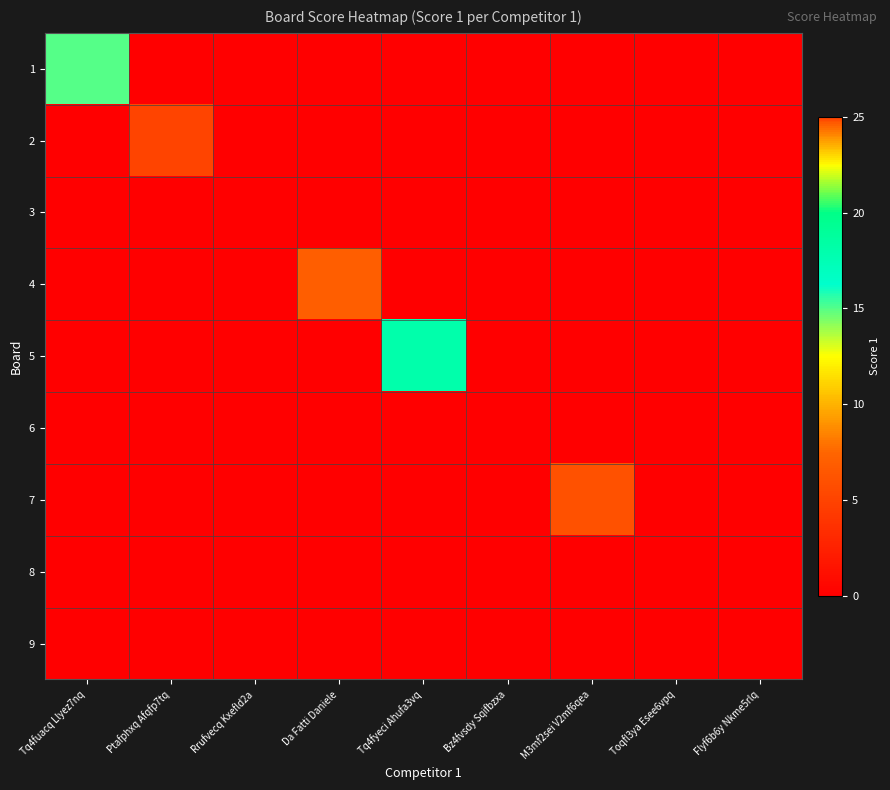

Reading left to right, what are all the values shown in this chart?

1: Tq4fuacq Llyez7nq=15	Ptafphxq Afqfp7tq=0	Rrufvecq Kxefld2a=0	Da Fatti Daniele=0	Tq4fyeci Ahufa3vq=0	Bz4fvsdy Sqifbzxa=0	M3mf2sei V2mf6qea=0	Toqfl3ya Esee6vpq=0	Flyf6b6y Nkme5rlq=0
2: Tq4fuacq Llyez7nq=0	Ptafphxq Afqfp7tq=25	Rrufvecq Kxefld2a=0	Da Fatti Daniele=0	Tq4fyeci Ahufa3vq=0	Bz4fvsdy Sqifbzxa=0	M3mf2sei V2mf6qea=0	Toqfl3ya Esee6vpq=0	Flyf6b6y Nkme5rlq=0
3: Tq4fuacq Llyez7nq=0	Ptafphxq Afqfp7tq=0	Rrufvecq Kxefld2a=0	Da Fatti Daniele=0	Tq4fyeci Ahufa3vq=0	Bz4fvsdy Sqifbzxa=0	M3mf2sei V2mf6qea=0	Toqfl3ya Esee6vpq=0	Flyf6b6y Nkme5rlq=0
4: Tq4fuacq Llyez7nq=0	Ptafphxq Afqfp7tq=0	Rrufvecq Kxefld2a=0	Da Fatti Daniele=7	Tq4fyeci Ahufa3vq=0	Bz4fvsdy Sqifbzxa=0	M3mf2sei V2mf6qea=0	Toqfl3ya Esee6vpq=0	Flyf6b6y Nkme5rlq=0
5: Tq4fuacq Llyez7nq=0	Ptafphxq Afqfp7tq=0	Rrufvecq Kxefld2a=0	Da Fatti Daniele=0	Tq4fyeci Ahufa3vq=18	Bz4fvsdy Sqifbzxa=0	M3mf2sei V2mf6qea=0	Toqfl3ya Esee6vpq=0	Flyf6b6y Nkme5rlq=0
6: Tq4fuacq Llyez7nq=0	Ptafphxq Afqfp7tq=0	Rrufvecq Kxefld2a=0	Da Fatti Daniele=0	Tq4fyeci Ahufa3vq=0	Bz4fvsdy Sqifbzxa=0	M3mf2sei V2mf6qea=0	Toqfl3ya Esee6vpq=0	Flyf6b6y Nkme5rlq=0
7: Tq4fuacq Llyez7nq=0	Ptafphxq Afqfp7tq=0	Rrufvecq Kxefld2a=0	Da Fatti Daniele=0	Tq4fyeci Ahufa3vq=0	Bz4fvsdy Sqifbzxa=0	M3mf2sei V2mf6qea=6	Toqfl3ya Esee6vpq=0	Flyf6b6y Nkme5rlq=0
8: Tq4fuacq Llyez7nq=0	Ptafphxq Afqfp7tq=0	Rrufvecq Kxefld2a=0	Da Fatti Daniele=0	Tq4fyeci Ahufa3vq=0	Bz4fvsdy Sqifbzxa=0	M3mf2sei V2mf6qea=0	Toqfl3ya Esee6vpq=0	Flyf6b6y Nkme5rlq=0
9: Tq4fuacq Llyez7nq=0	Ptafphxq Afqfp7tq=0	Rrufvecq Kxefld2a=0	Da Fatti Daniele=0	Tq4fyeci Ahufa3vq=0	Bz4fvsdy Sqifbzxa=0	M3mf2sei V2mf6qea=0	Toqfl3ya Esee6vpq=0	Flyf6b6y Nkme5rlq=0